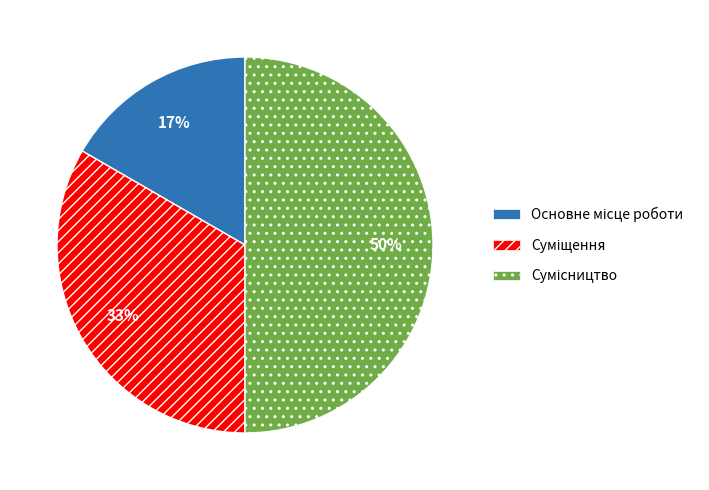

Count the number of slices in the pie.

3